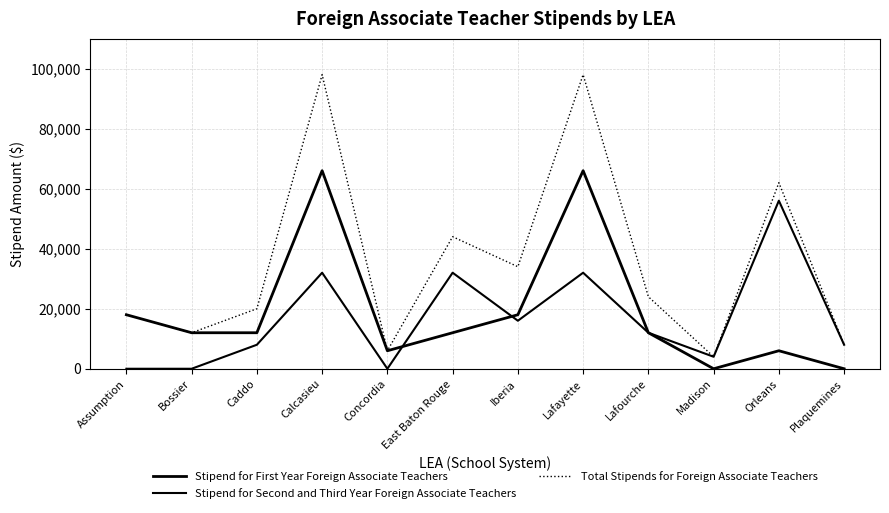

What is the sum of all Stipend for Second and Third Year Foreign Associate Teachers values?

200000